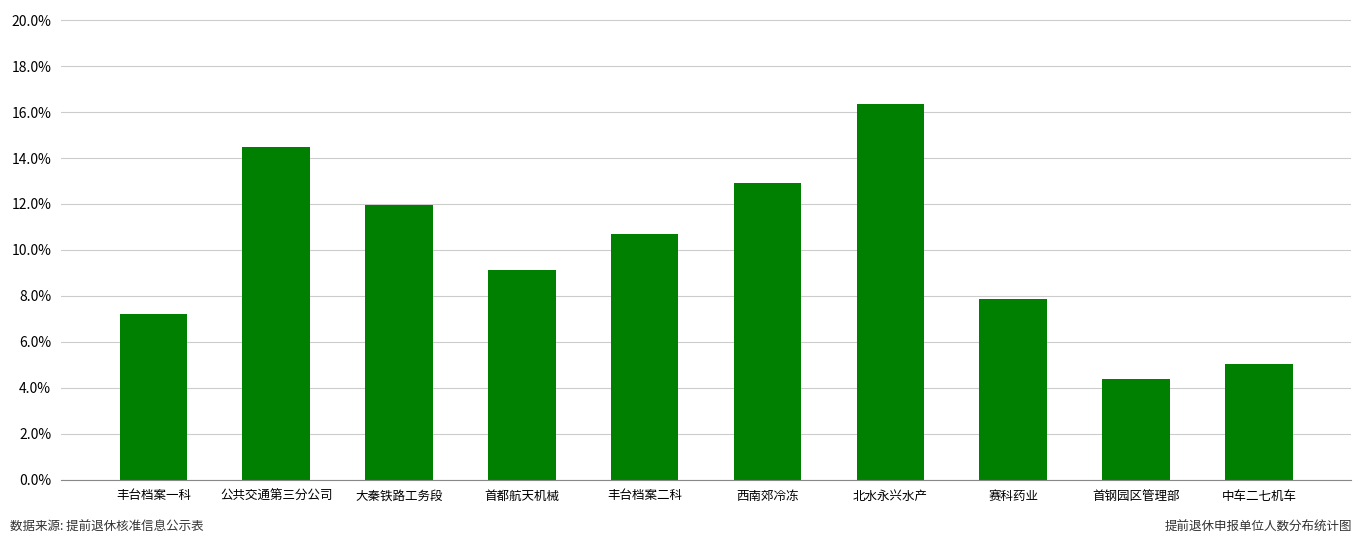

Does the chart contain any negative values?

No